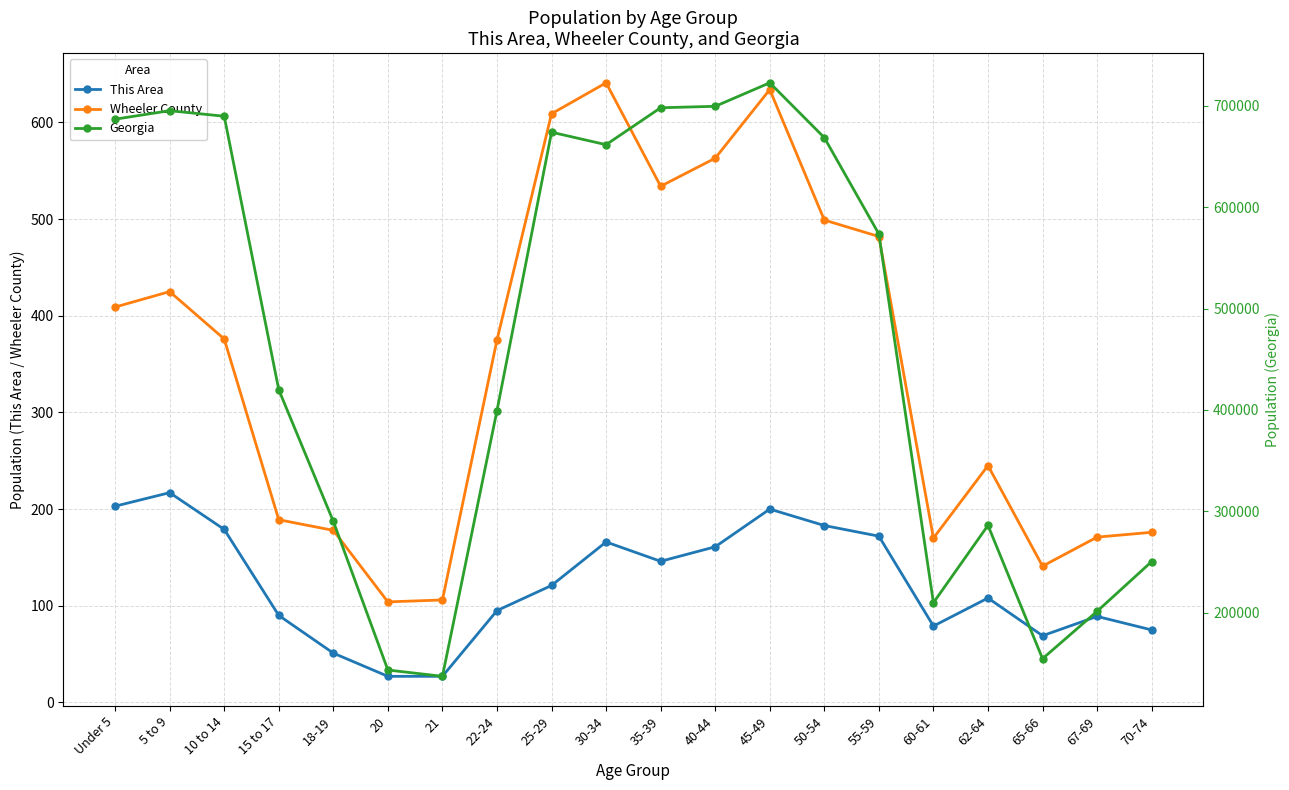

Where does the Wheeler County series first go above 376?

Under 5